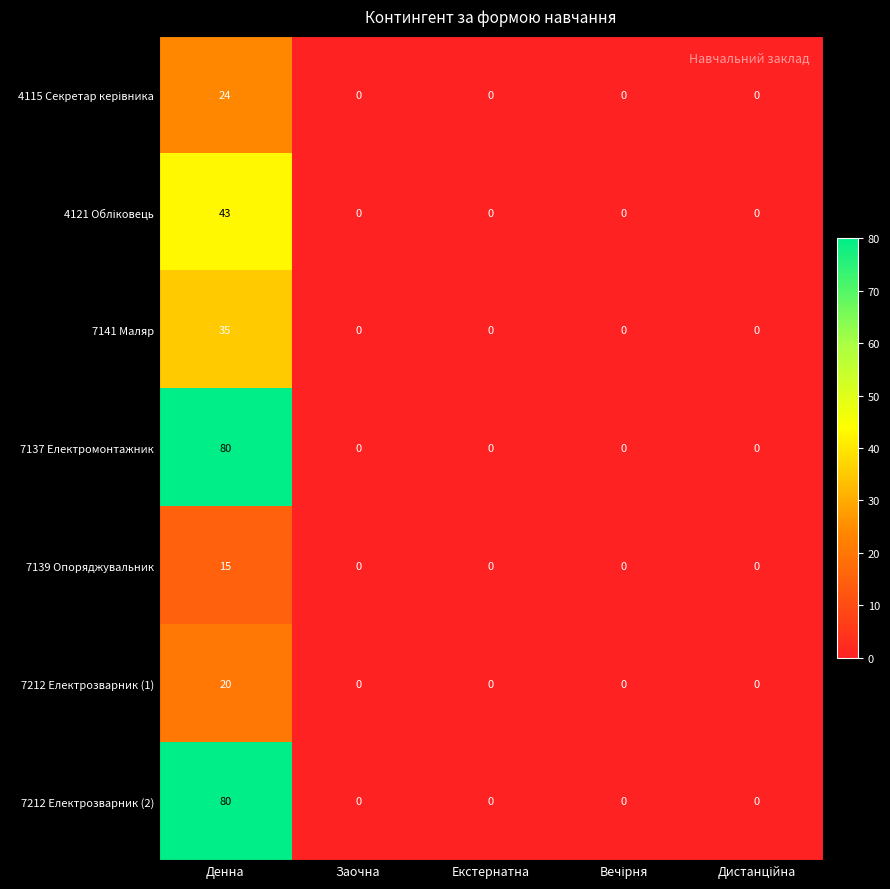

Which label corresponds to the largest value in the chart?

Денна